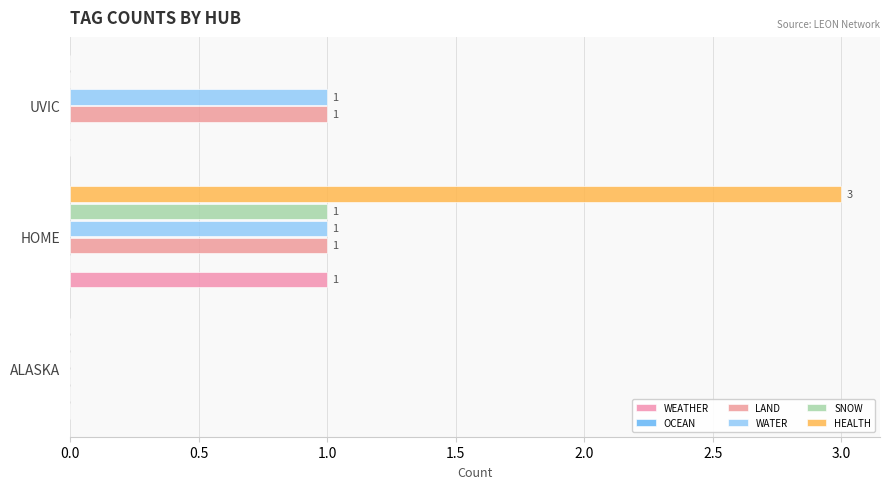

What is the approximate value of HEALTH at HOME?

3.0